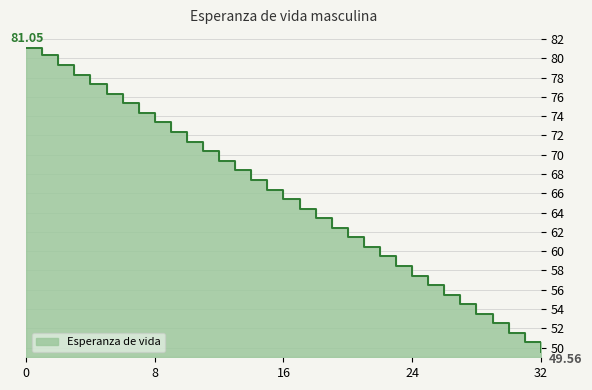

What is the approximate value at 7?

74.3